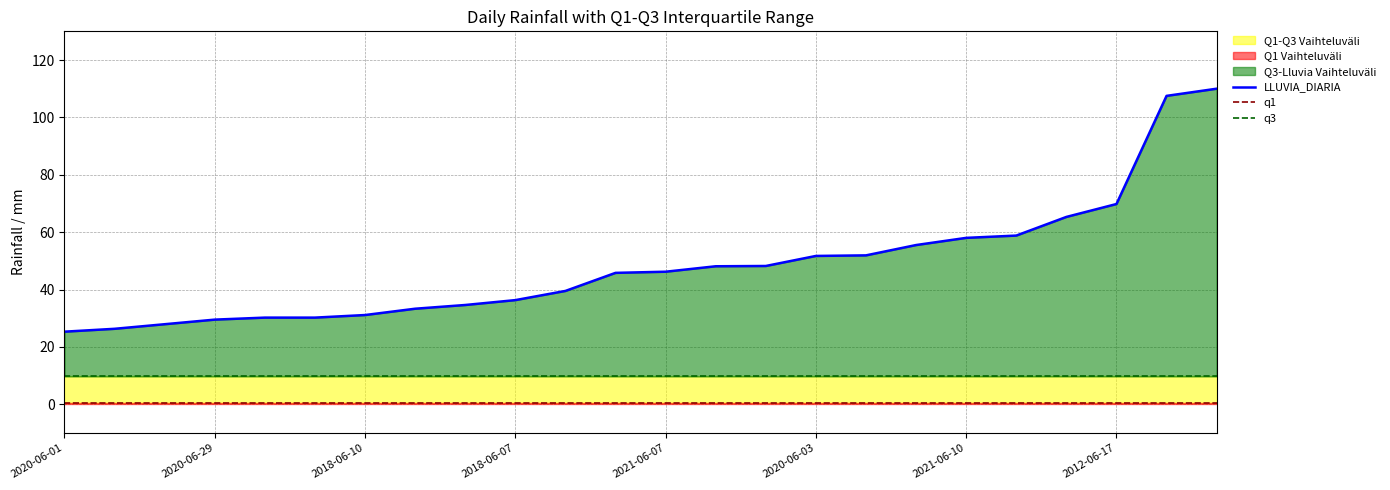

True or false: LLUVIA_DIARIA has more than 0 interior local peaks.

False